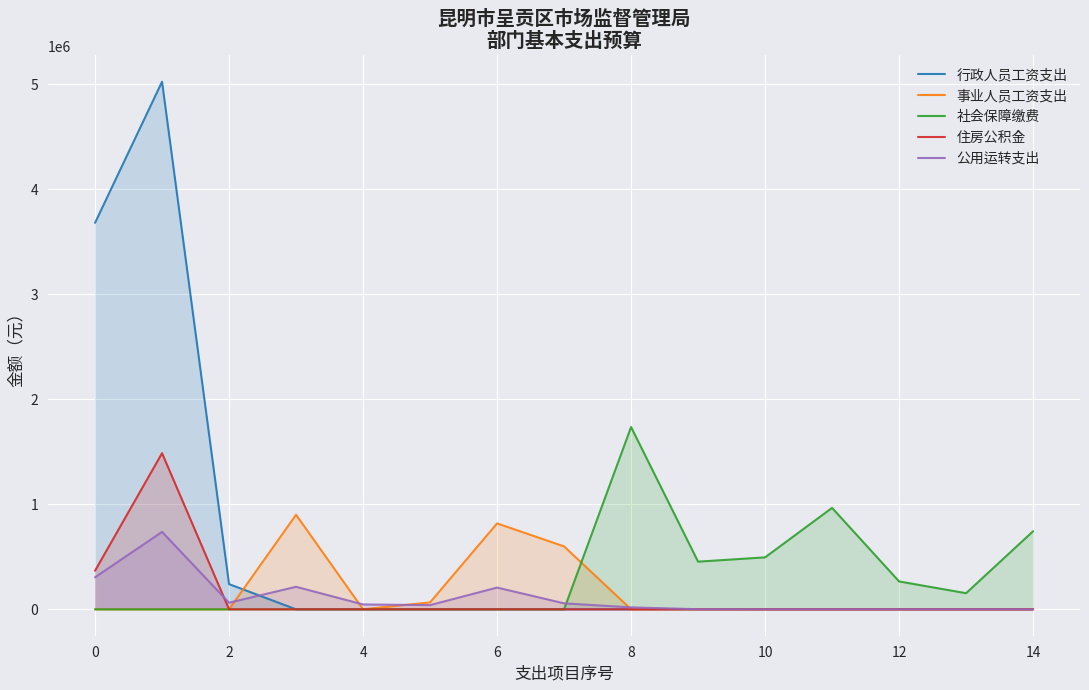

The value of 住房公积金 at 12 is 0. True or false?

True